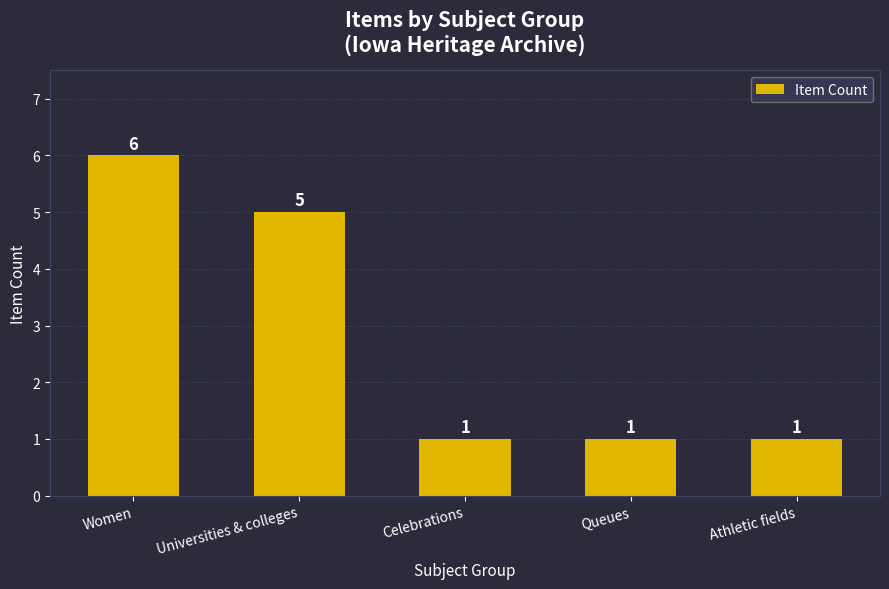

Reading left to right, what are all the values shown in this chart?

Women=6	Universities & colleges=5	Celebrations=1	Queues=1	Athletic fields=1